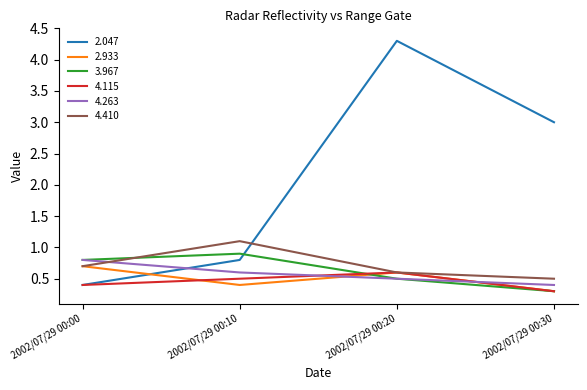

Which series has the largest range (max minus min)?

2.047